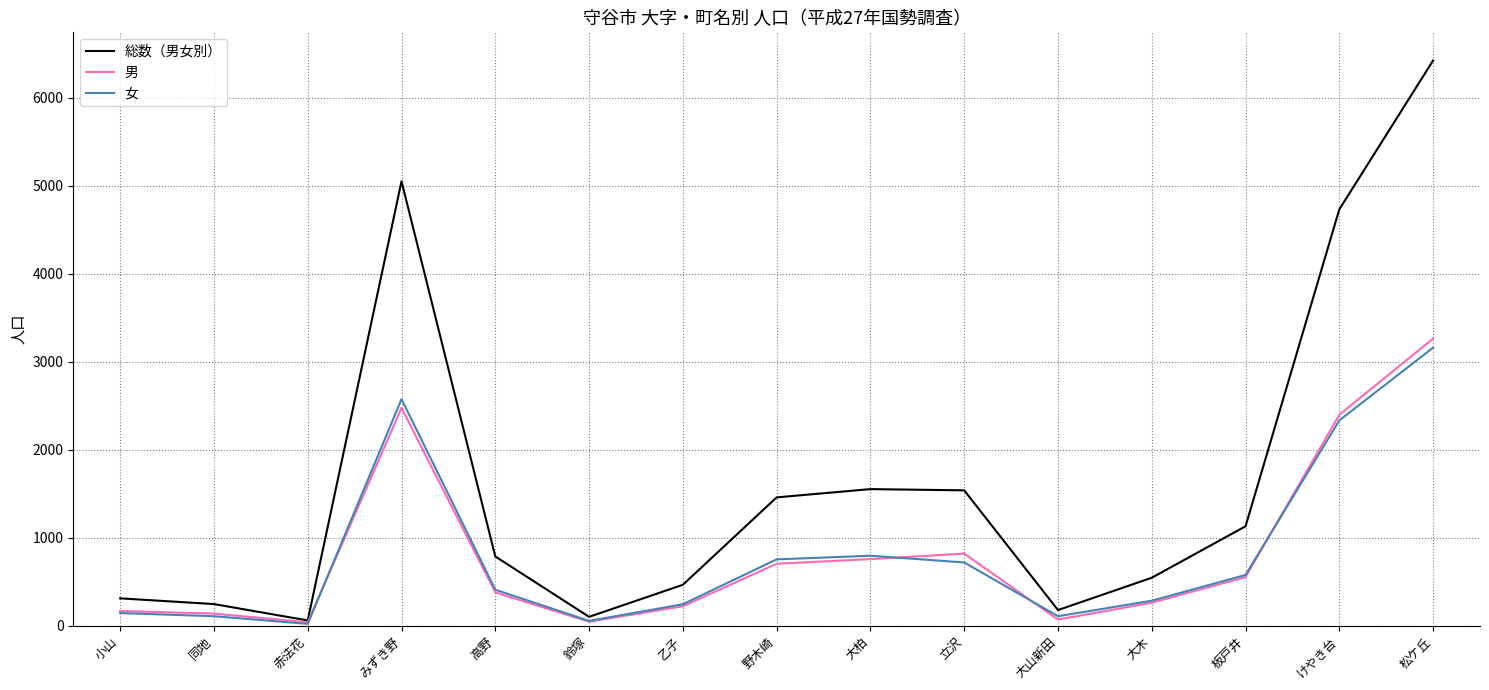

At which label is 男 closest to 1650?

けやき台